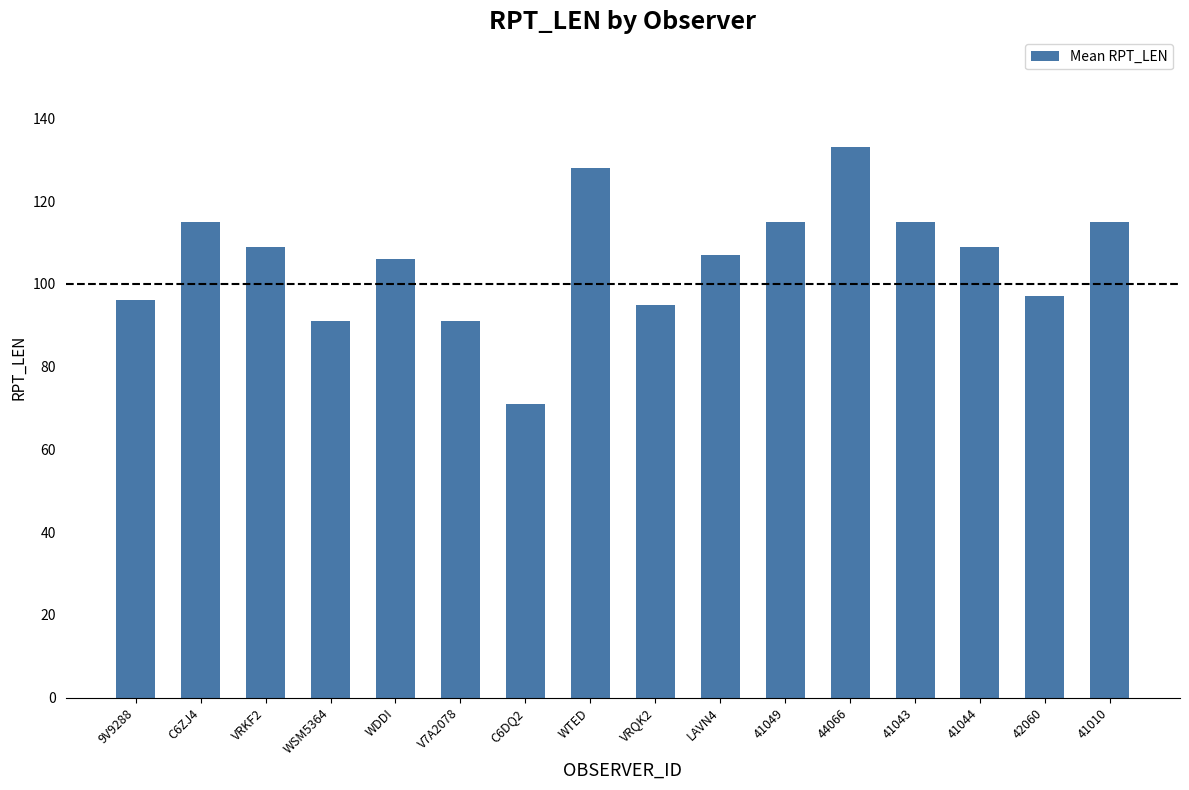

What is the difference between the values at WTED and WSM5364?

37